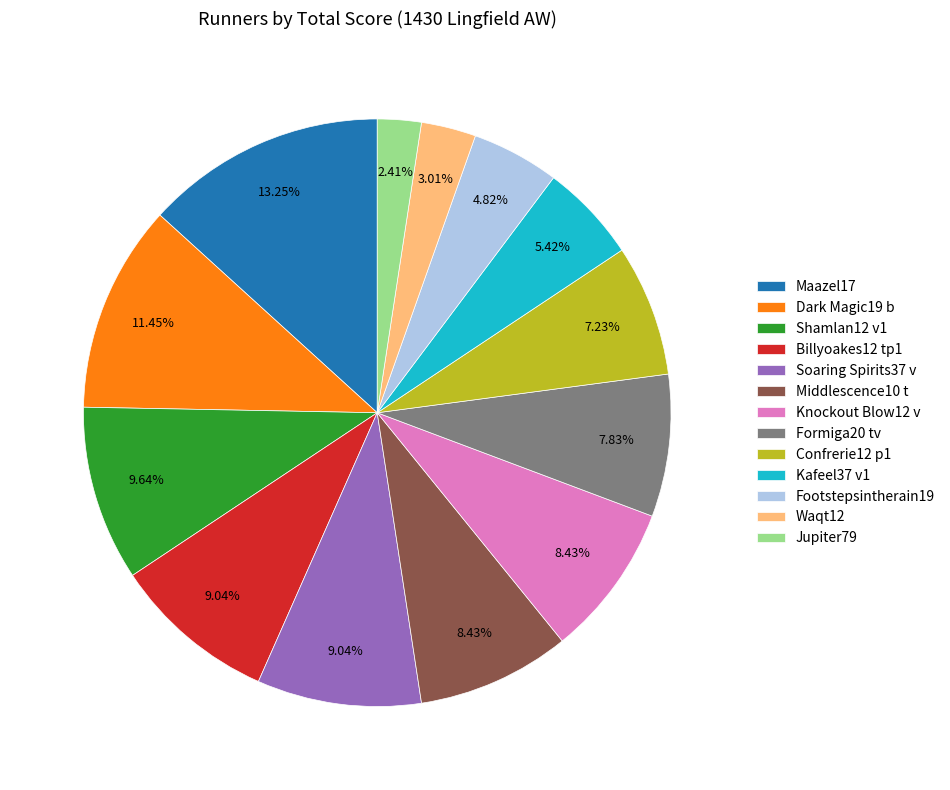

To the nearest percent, what is the difference between the Maazel17 and Shamlan12 v1 slice percentages?

4%